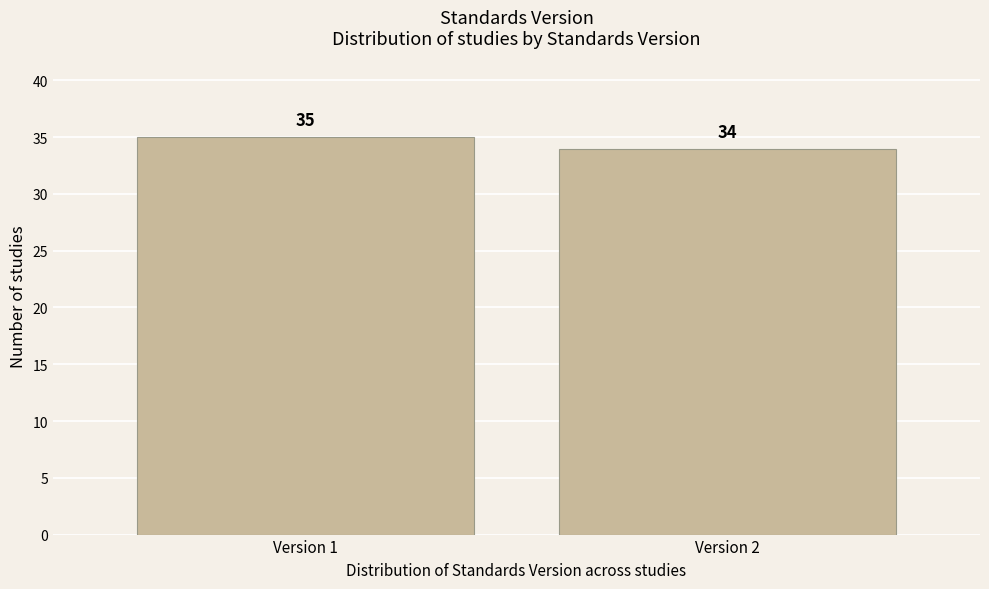

Reading right to left, transcribe all the data shown in this chart.

34	35